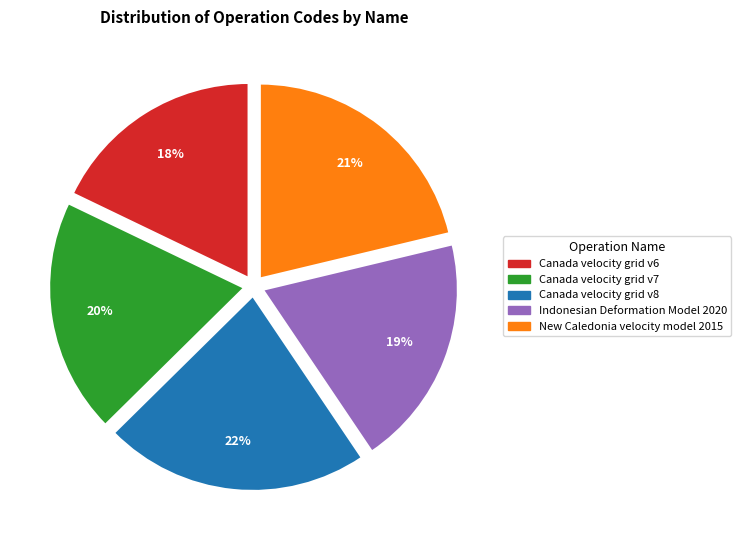

Does New Caledonia velocity model 2015 represent more than half of the total?

No